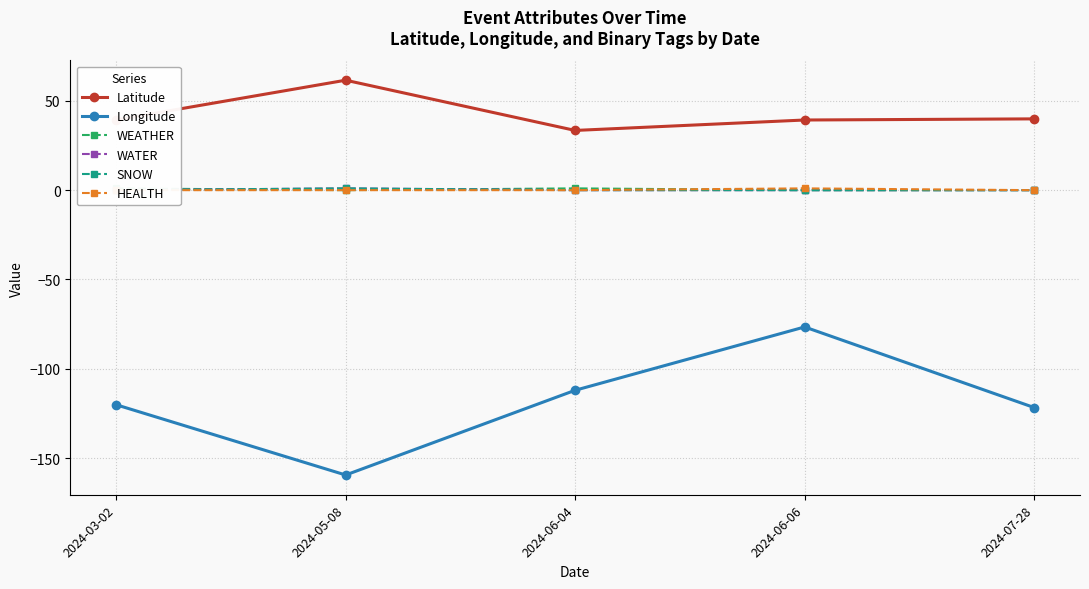

Is it true that WEATHER equals -0.7 at 2024-06-06?

False